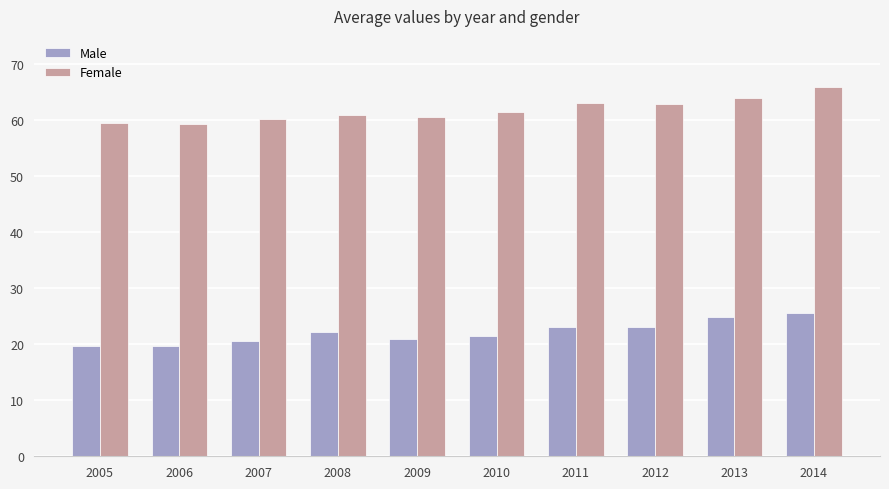

Which series has the widest spread of values?

Female